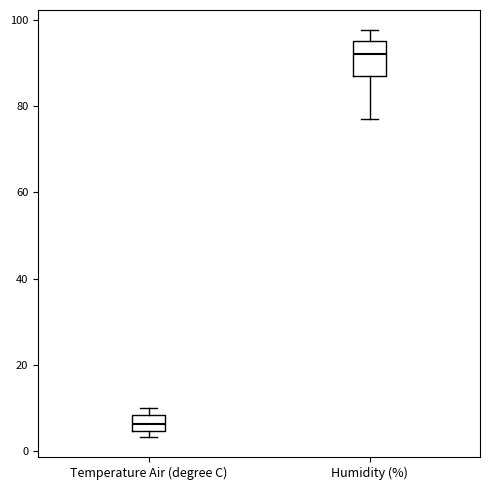

Comparing the boxes themselves (not the whiskers), which one is the tallest?

Humidity (%)